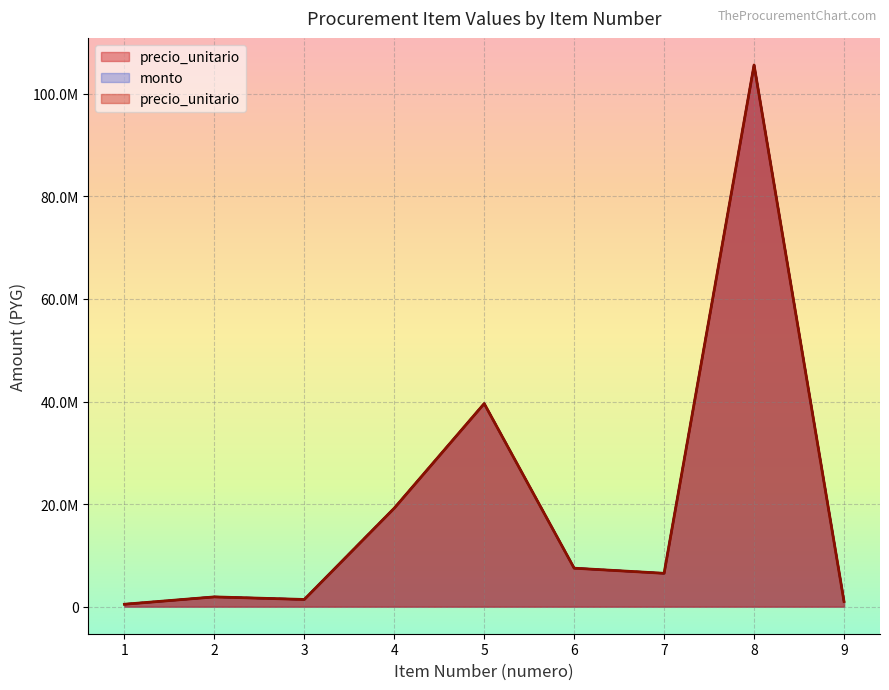

True or false: monto and precio_unitario cross at least once.

False